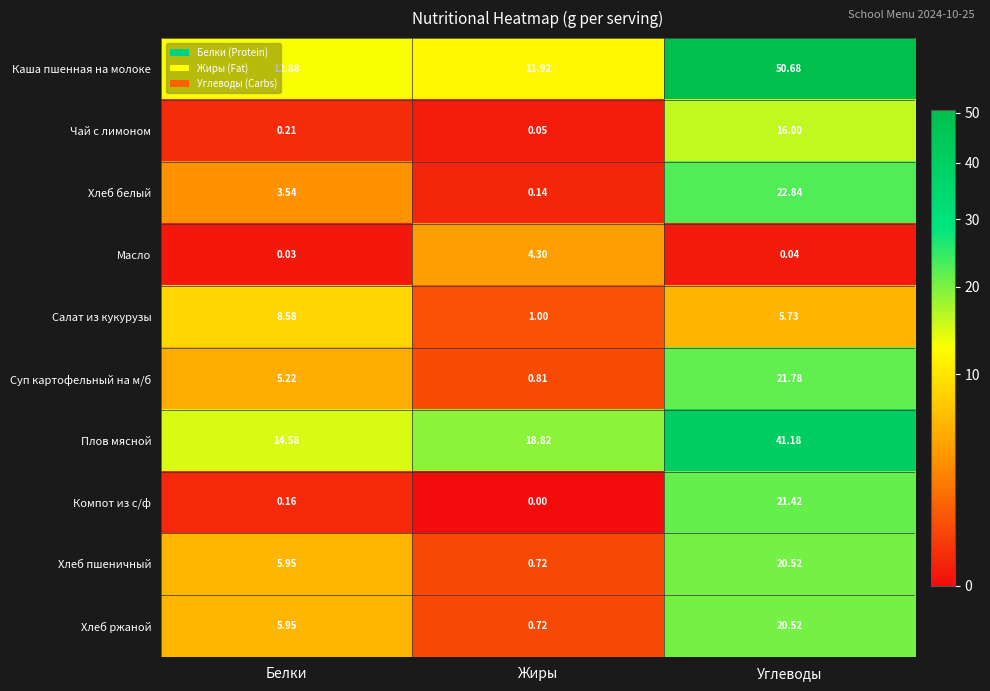

Which series has the widest spread of values?

Каша пшенная на молоке